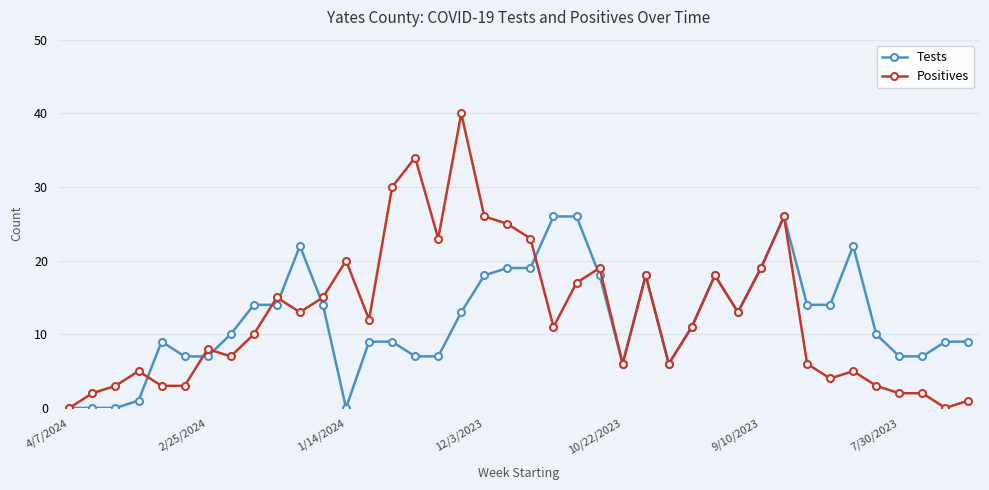

What is the maximum value shown in the chart?

40